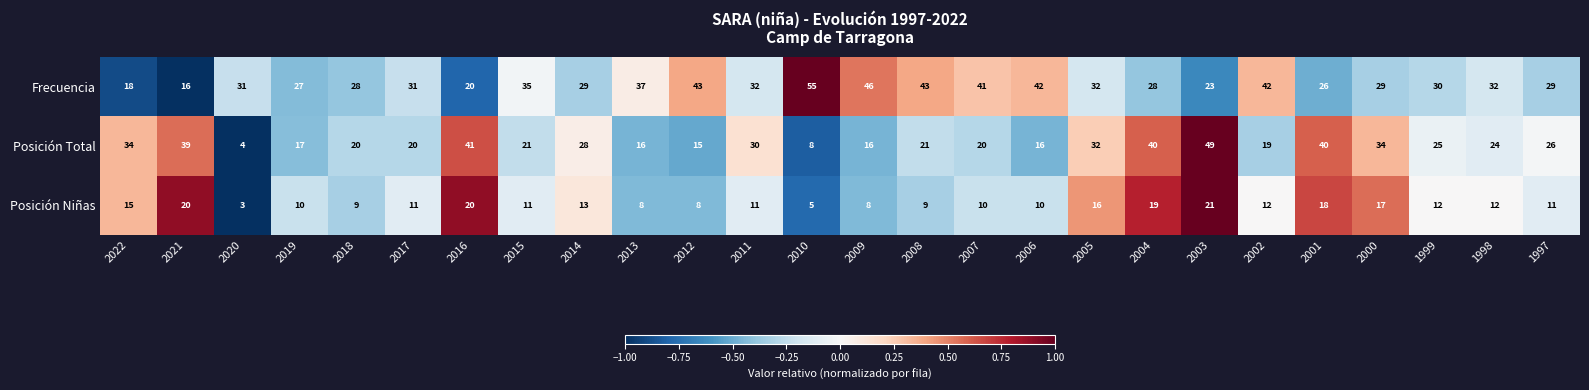

What is the sum of the Posición Niñas values at 2000 and 2002?

29